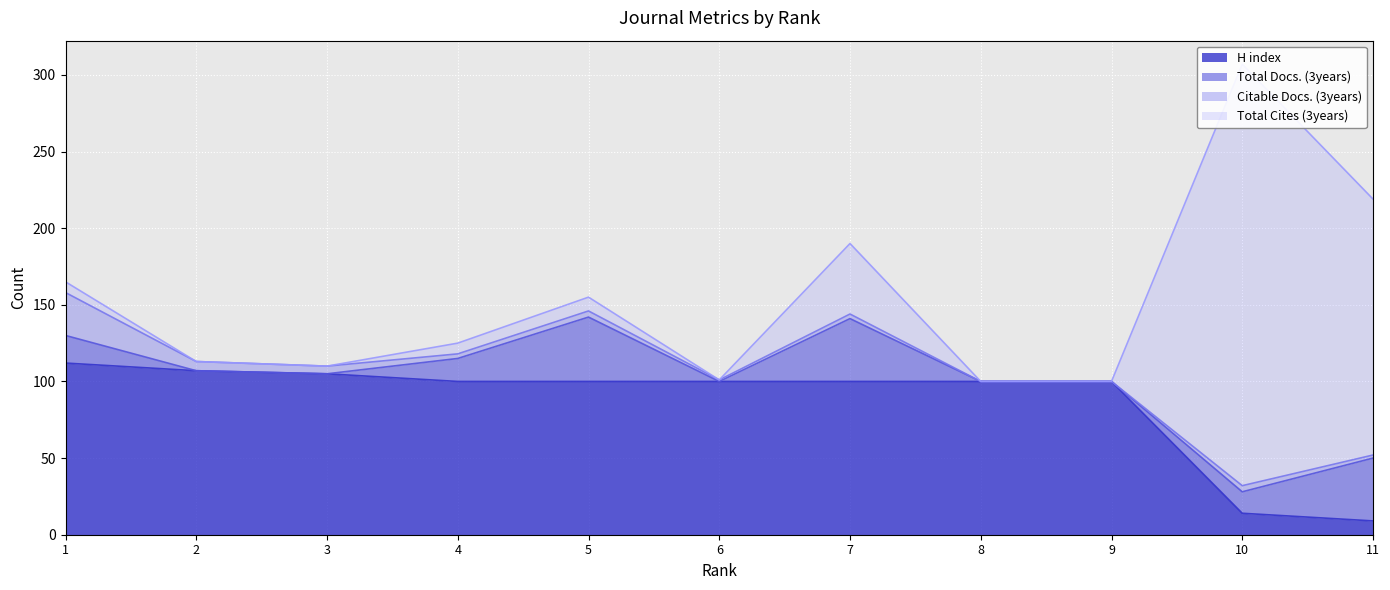

Rank the categories by Citable Docs. (3years) value from lowest to highest.

8, 9, 6, 11, 4, 7, 5, 10, 3, 2, 1